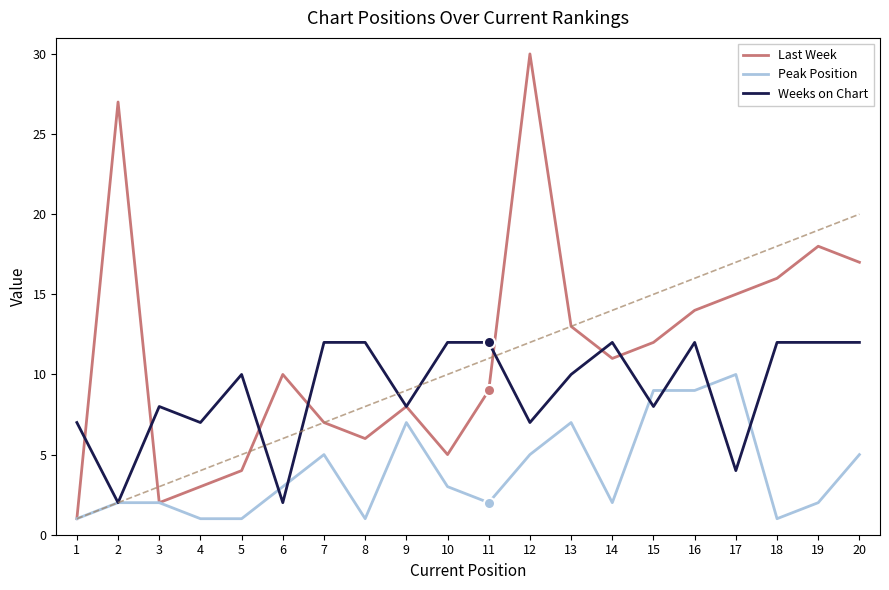

Is this an area chart (filled region under the line)?

No